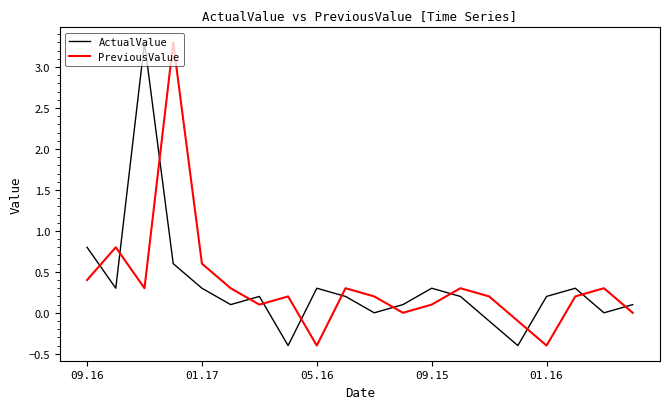

How many times do PreviousValue and ActualValue cross each other?

12